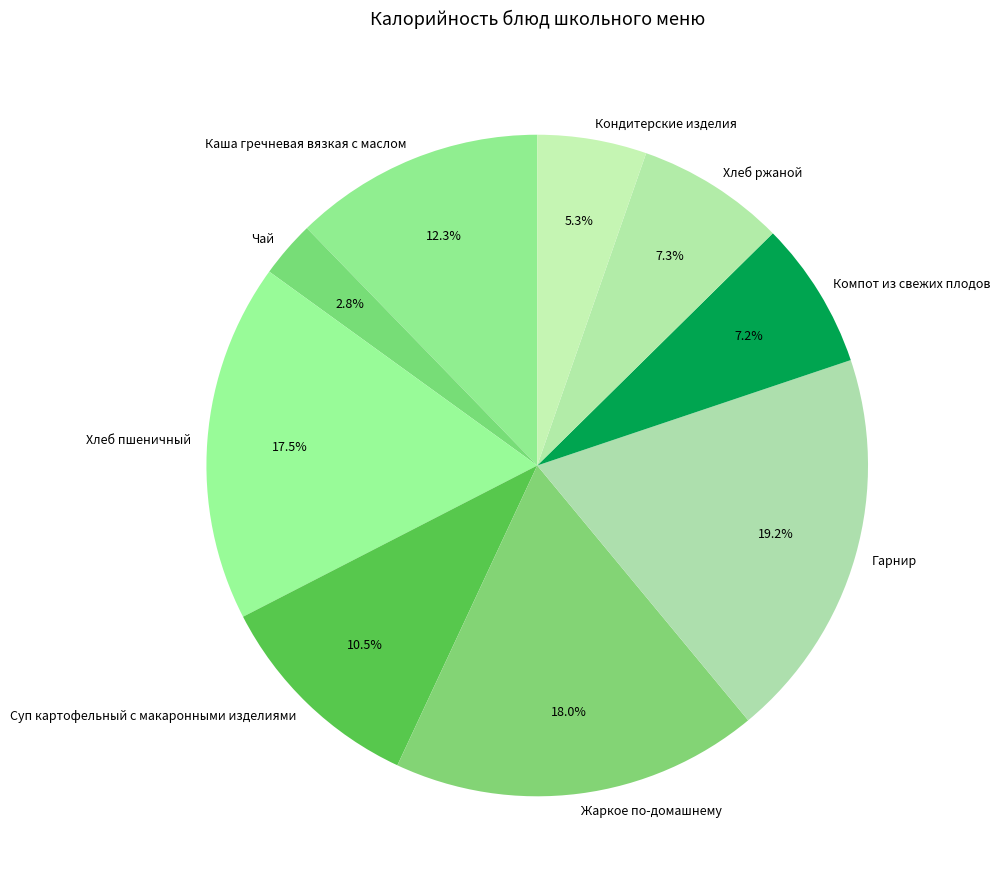

Which slice is the largest?

Гарнир